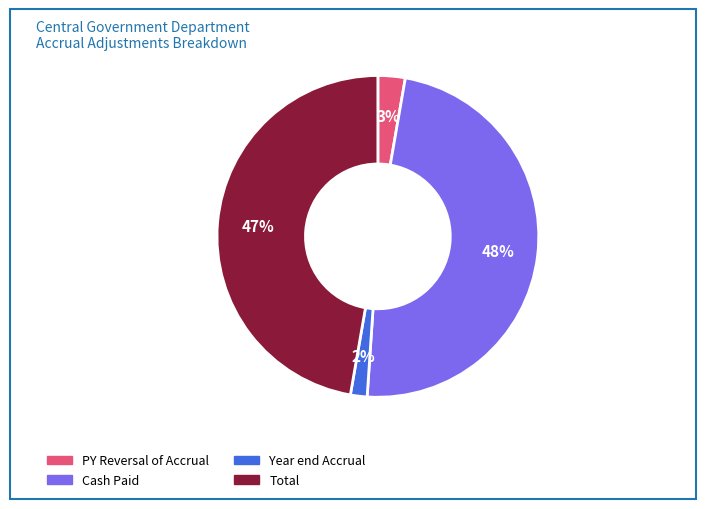

Rank the categories by value from highest to lowest.

Cash Paid, Total, PY Reversal of Accrual, Year end Accrual